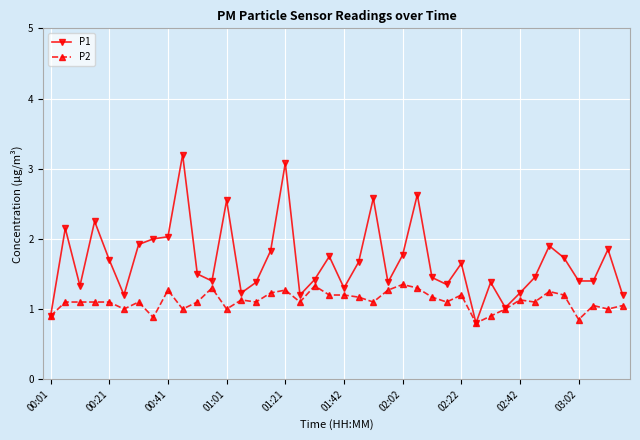

What is the maximum value shown in the chart?

3.2